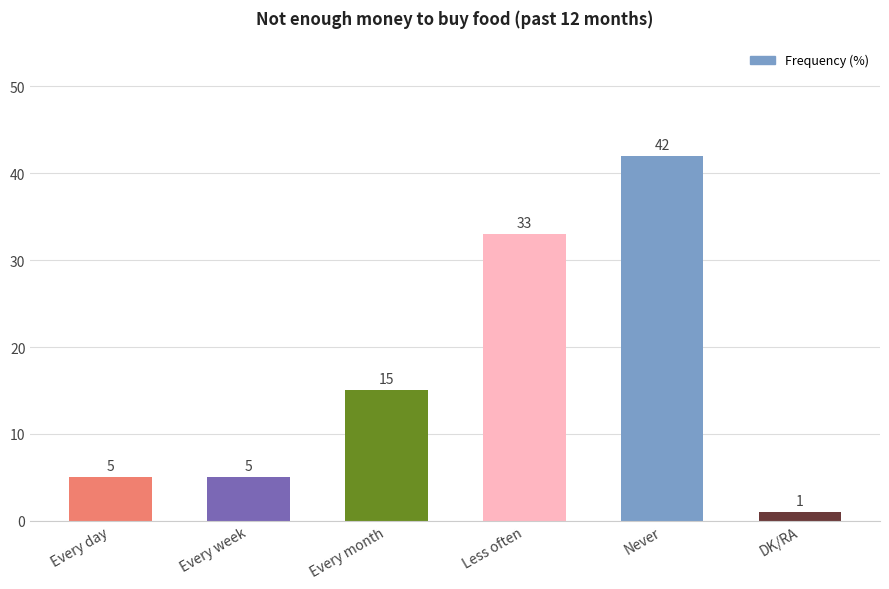

What is the approximate value at Every week?

5